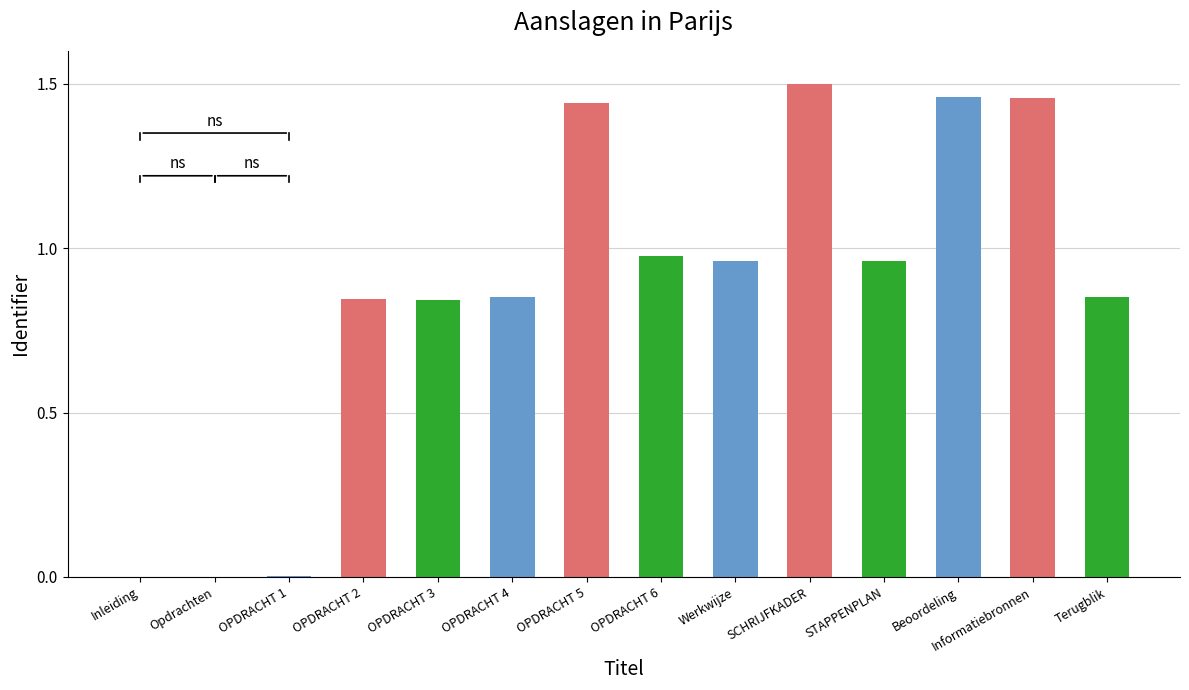

What is the sum of all values?

12.1